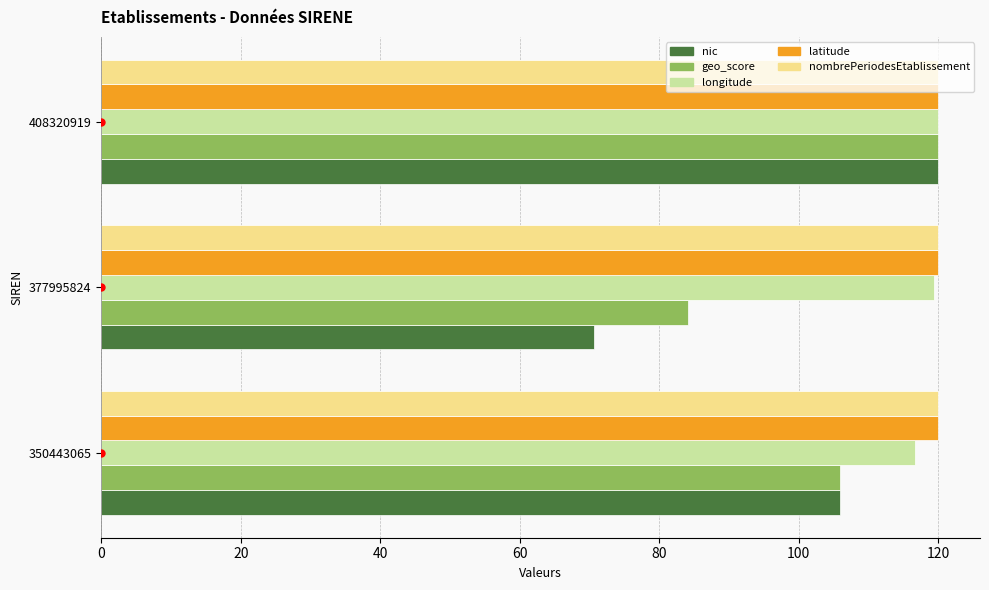

Is it true that nic equals 120.0 at 408320919?

True